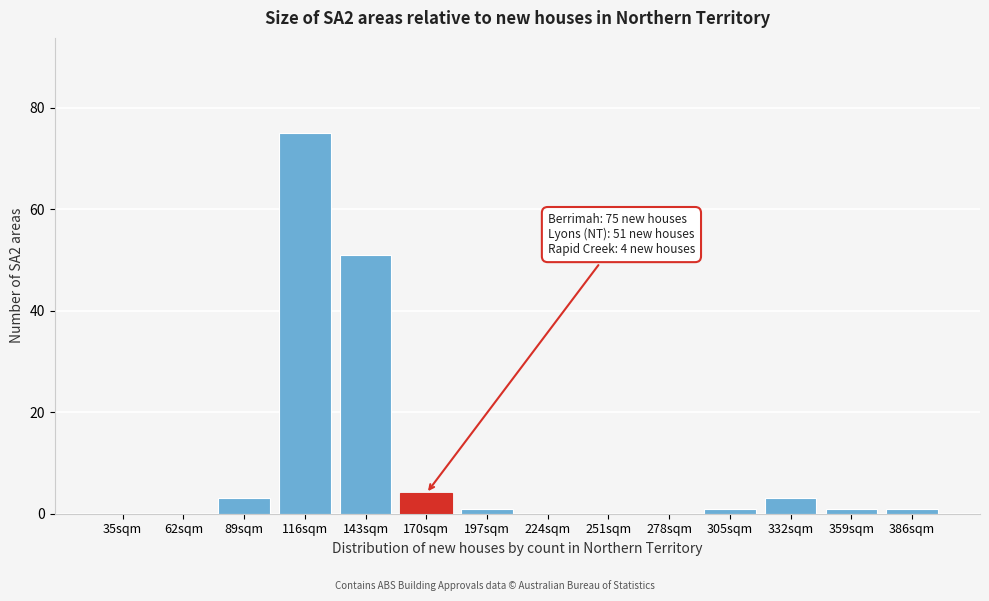

Reading right to left, transcribe all the data shown in this chart.

386sqm=1	359sqm=1	332sqm=3	305sqm=1	278sqm=0	251sqm=0	224sqm=0	197sqm=1	170sqm=4	143sqm=51	116sqm=75	89sqm=3	62sqm=0	35sqm=0